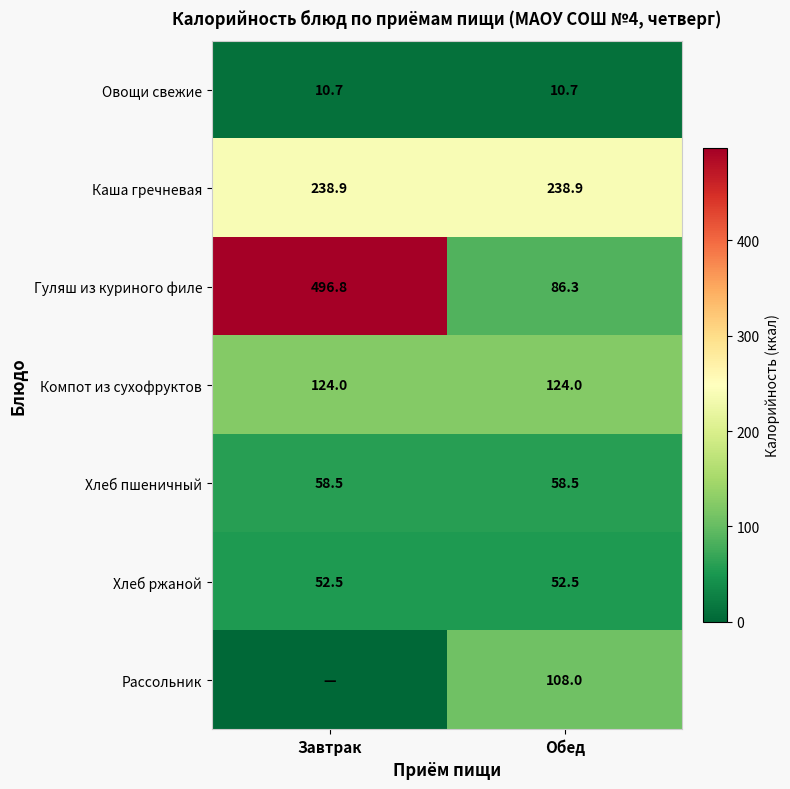

At which category is the sum across all series the highest?

Завтрак